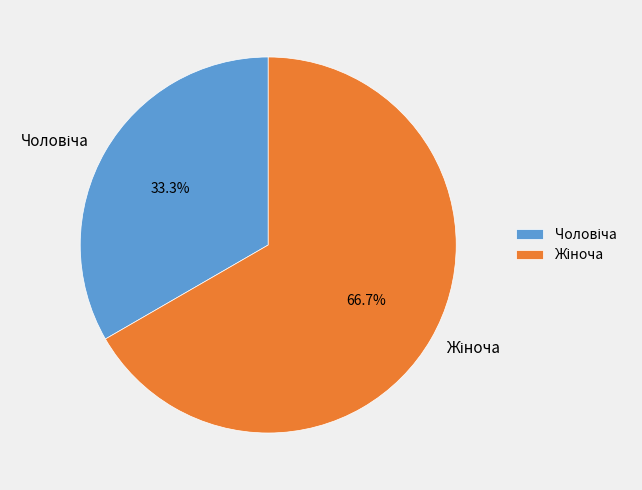

Is there a majority slice in this chart?

Yes